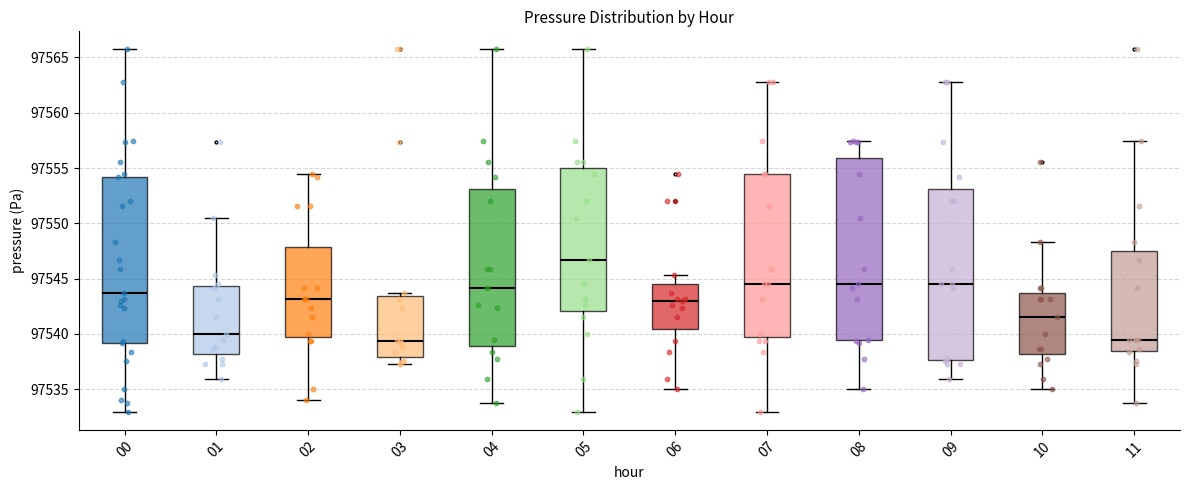

Reading left to right, read every box against the y-axis: the position of its median line, the range the box covers, and the ends of its whiskers. The values are not printed on the chart, so give them approximately, as read against the axis.

00: median 97543.5, box 97539.0 to 97554.0, whiskers 97533.0 to 97565.5
01: median 97540.0, box 97538.0 to 97544.5, whiskers 97536.0 to 97550.5
02: median 97543.0, box 97539.5 to 97548.0, whiskers 97534.0 to 97554.5
03: median 97539.5, box 97538.0 to 97543.5, whiskers 97537.5 to 97543.5 (just above the box's upper edge)
04: median 97544.0, box 97539.0 to 97553.0, whiskers 97534.0 to 97565.5
05: median 97546.5, box 97542.0 to 97555.0, whiskers 97533.0 to 97565.5
06: median 97543.0, box 97540.5 to 97544.5, whiskers 97535.0 to 97545.5
07: median 97544.5, box 97539.5 to 97554.5, whiskers 97533.0 to 97563.0
08: median 97544.5, box 97539.5 to 97556.0, whiskers 97535.0 to 97557.5
09: median 97544.5, box 97537.5 to 97553.0, whiskers 97536.0 to 97563.0
10: median 97541.5, box 97538.0 to 97543.5, whiskers 97535.0 to 97548.5
11: median 97539.5, box 97538.5 to 97547.5, whiskers 97534.0 to 97557.5